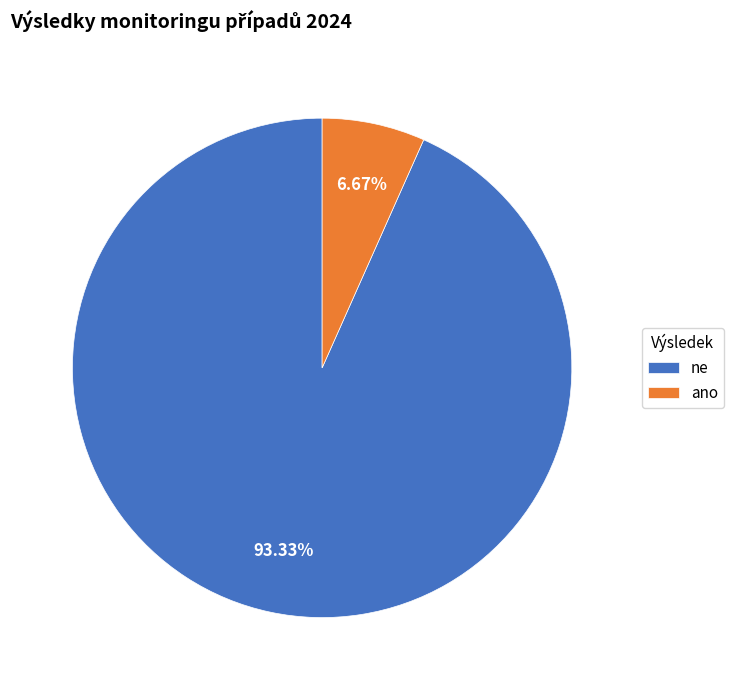

Is it true that ne is 99% of the pie?

False